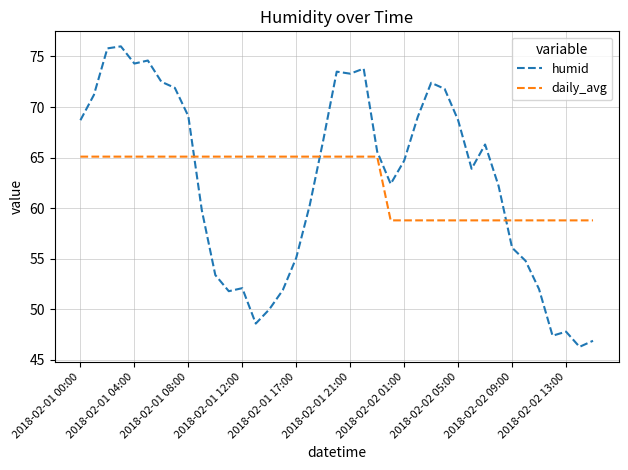

What is the highest value of the daily_avg series?

65.1